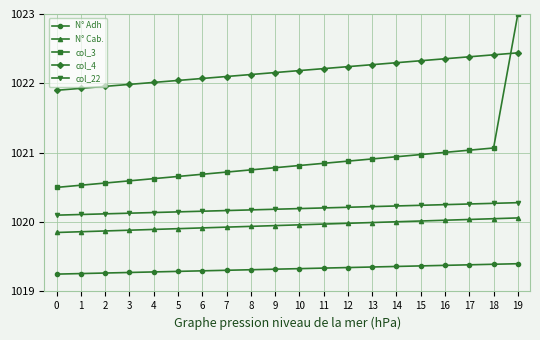

What is the difference between the maximum and minimum values in the col_4 series?

0.5